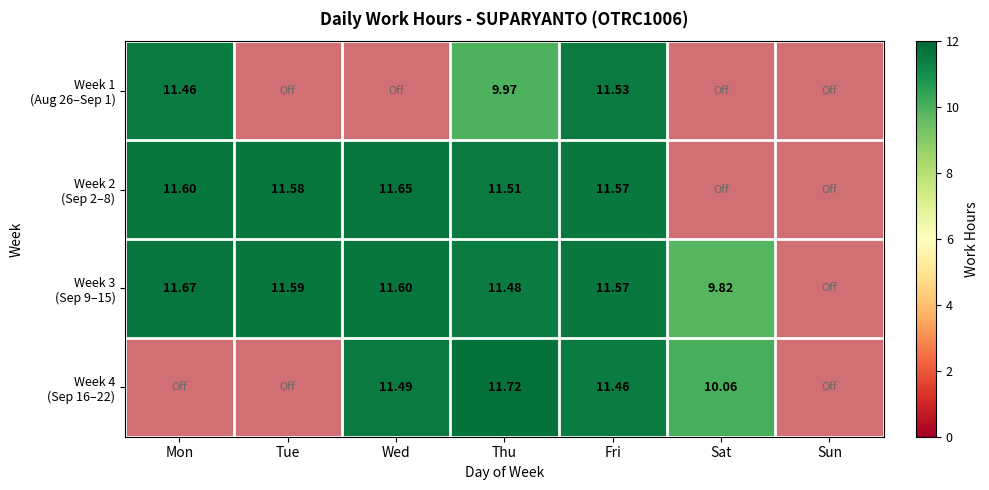

The Week 1 (Aug 26–Sep 1) series shows 10.0 at Thu. True or false?

True